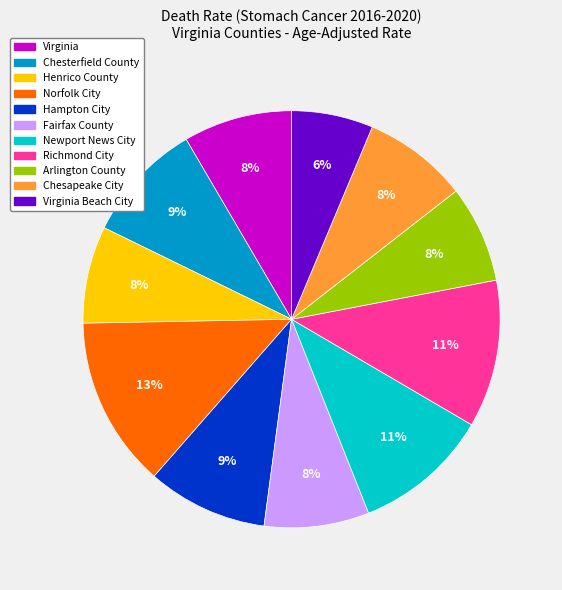

Is there a majority slice in this chart?

No